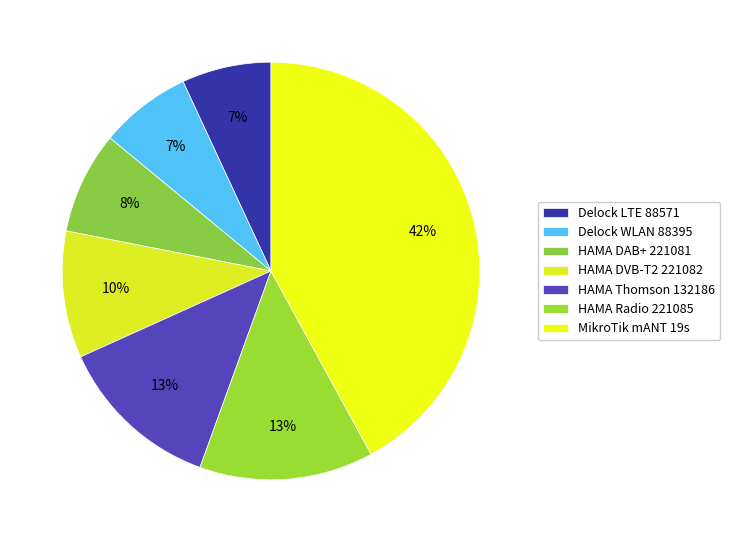

Count the number of slices in the pie.

7